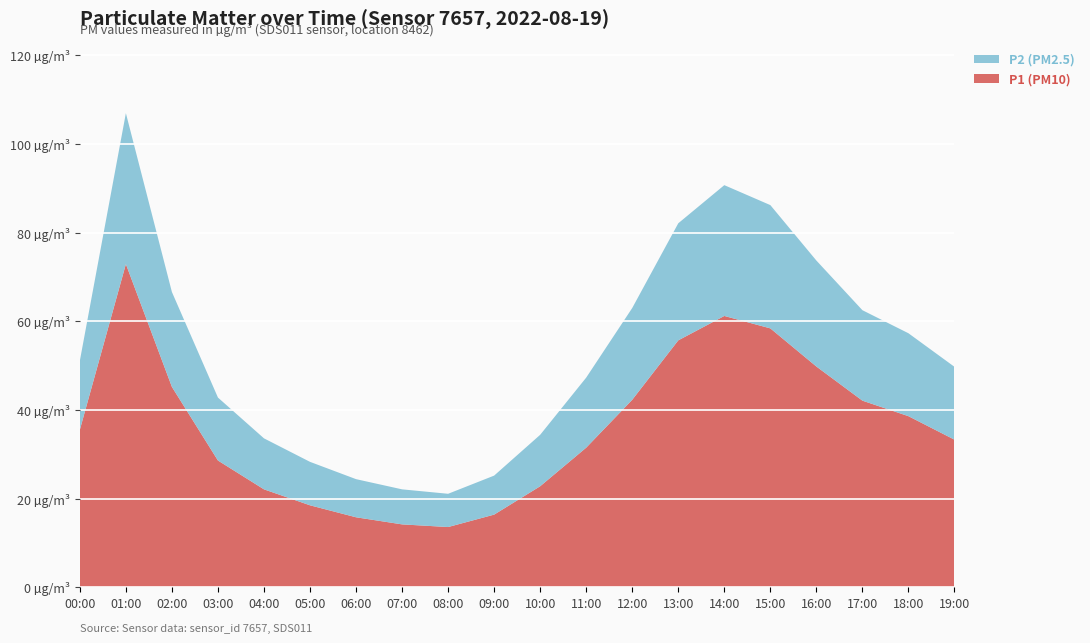

Reading left to right, what are all the values shown in this chart?

P1: 00:00=35.5	01:00=72.9	02:00=45.2	03:00=28.6	04:00=22.1	05:00=18.5	06:00=15.8	07:00=14.2	08:00=13.6	09:00=16.4	10:00=22.8	11:00=31.5	12:00=42.3	13:00=55.7	14:00=61.2	15:00=58.4	16:00=49.8	17:00=42.1	18:00=38.6	19:00=33.3
P2: 00:00=15.6	01:00=34.0	02:00=21.4	03:00=14.2	04:00=11.5	05:00=9.8	06:00=8.6	07:00=7.9	08:00=7.5	09:00=8.8	10:00=11.6	11:00=15.8	12:00=20.7	13:00=26.4	14:00=29.5	15:00=27.8	16:00=23.9	17:00=20.4	18:00=18.7	19:00=16.4